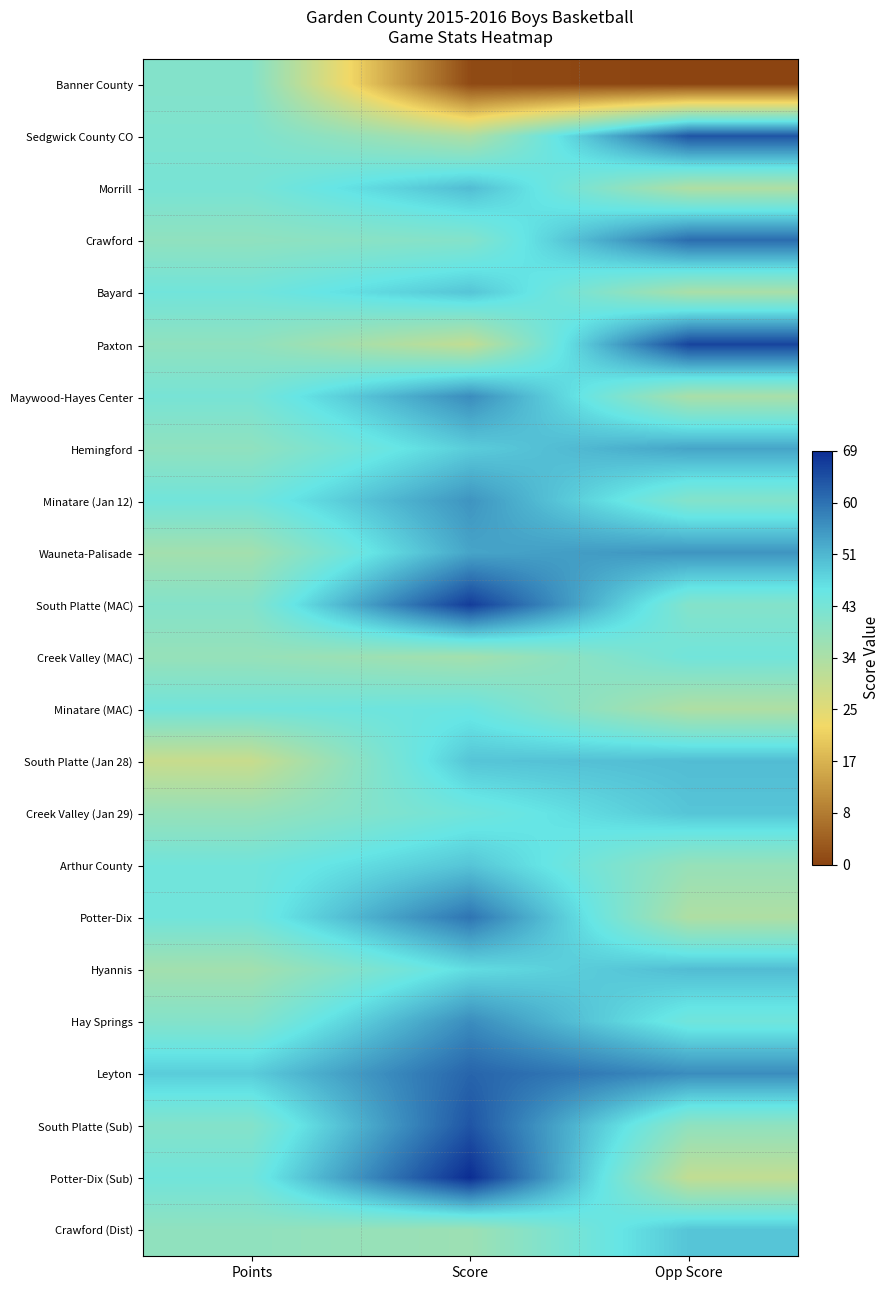

What is the spread (max minus min) of values at Score?

68